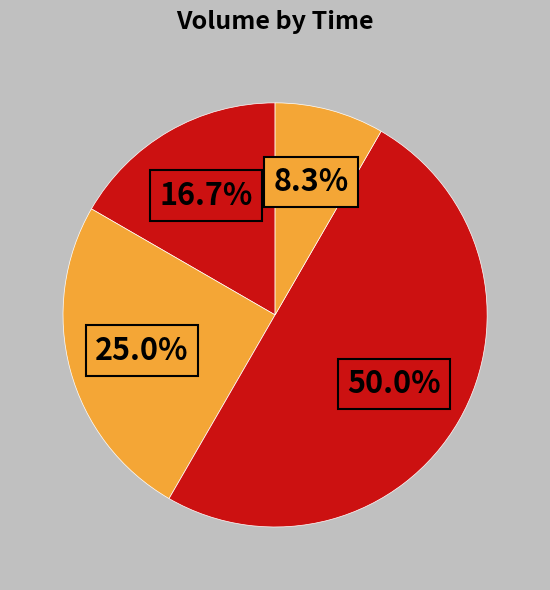

Rank the categories by value from highest to lowest.

12:22:17, 13:36:40, 15:24:14, 10:38:37